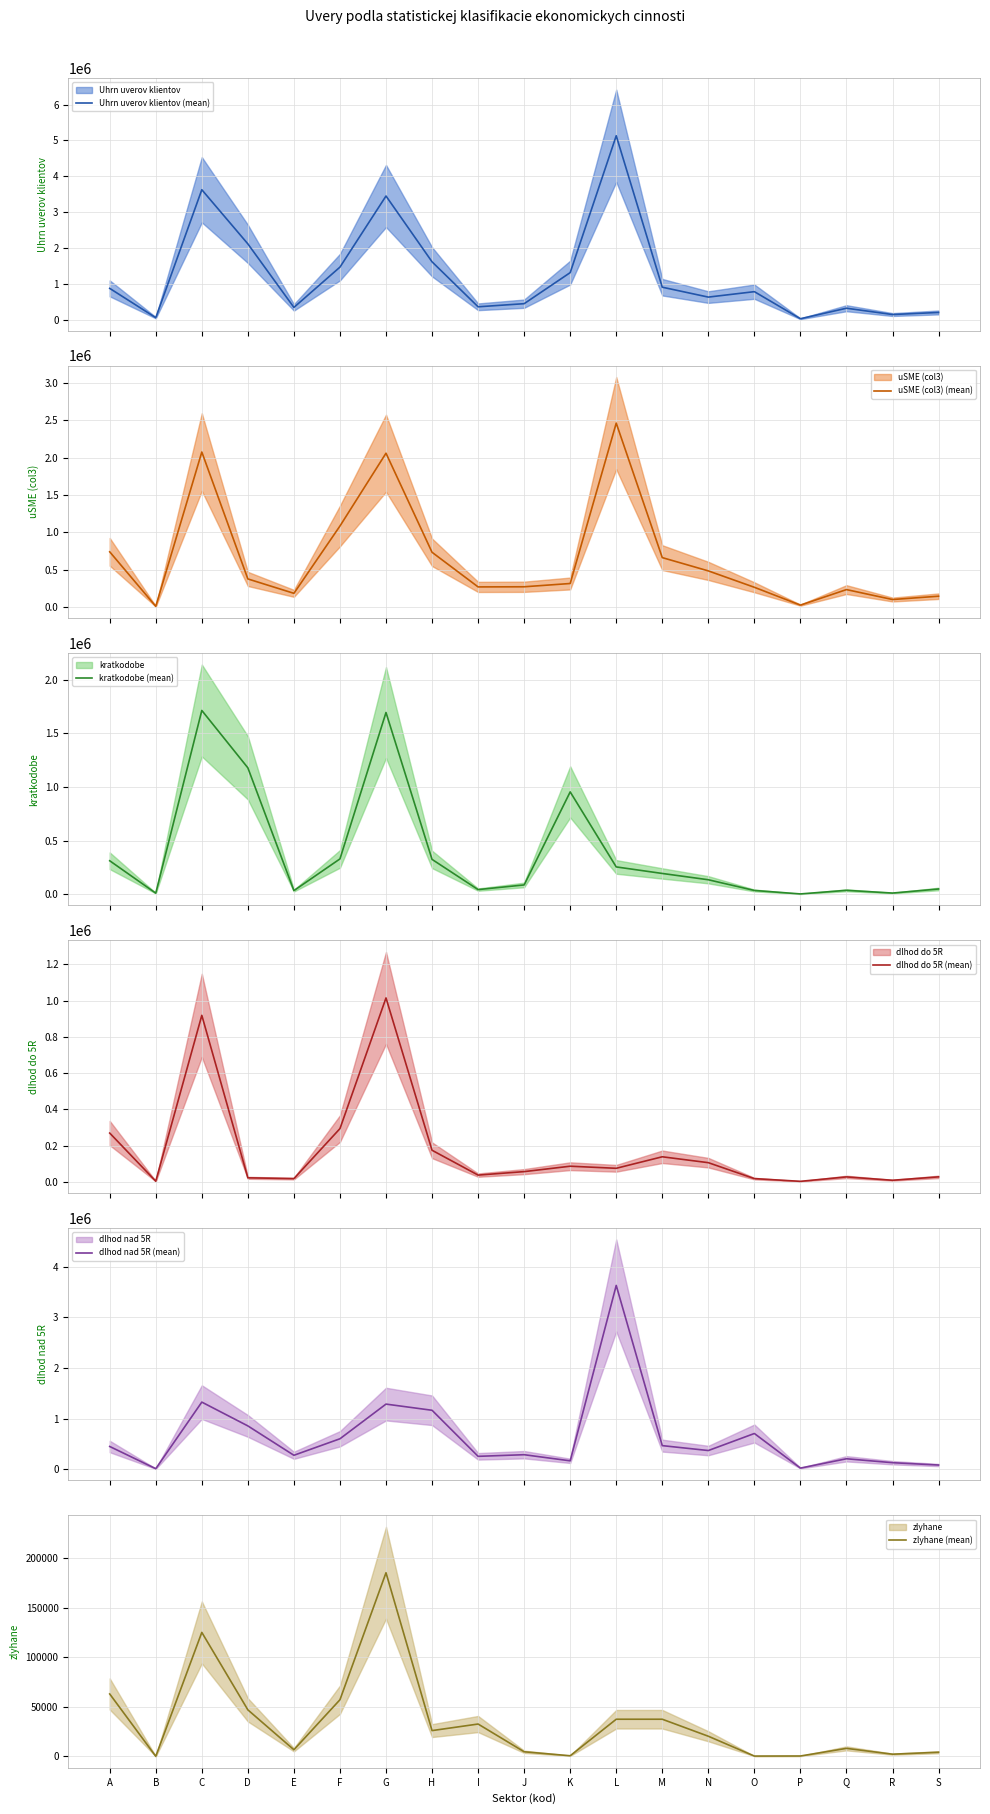

What is the value of the dlhod nad 5R (mean) point at the 13th from the left?

469775